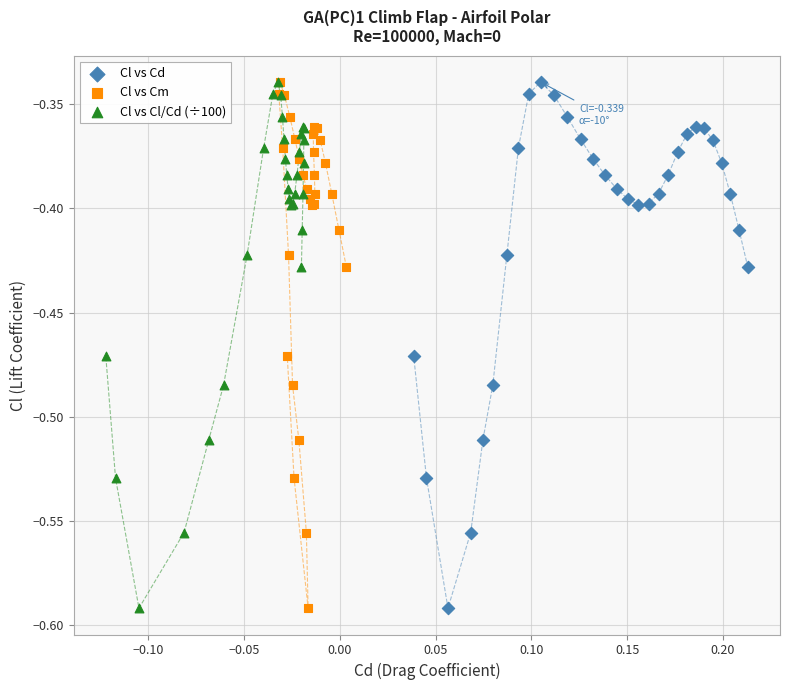

What are all the series names shown in the legend?

Cl vs Cd, Cl vs Cm, Cl vs Cl/Cd (÷100)